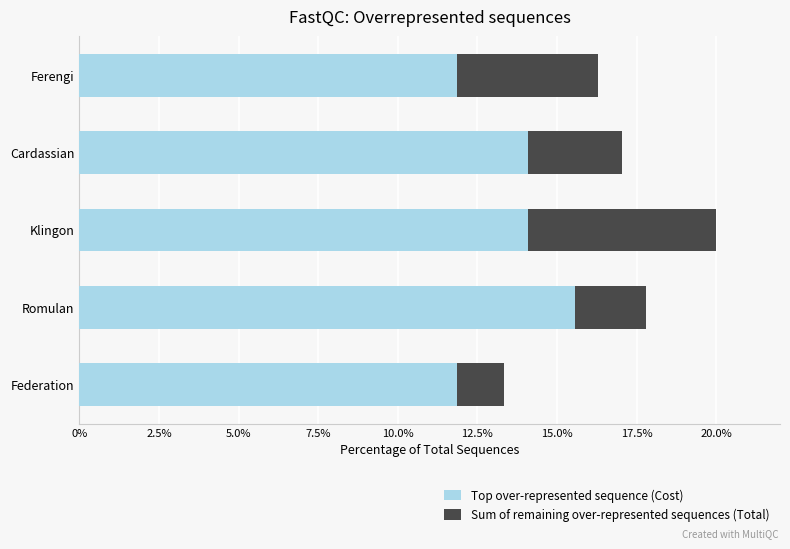

What is the difference between the maximum and second lowest values in the Top over-represented sequence (Cost) series?

3.7